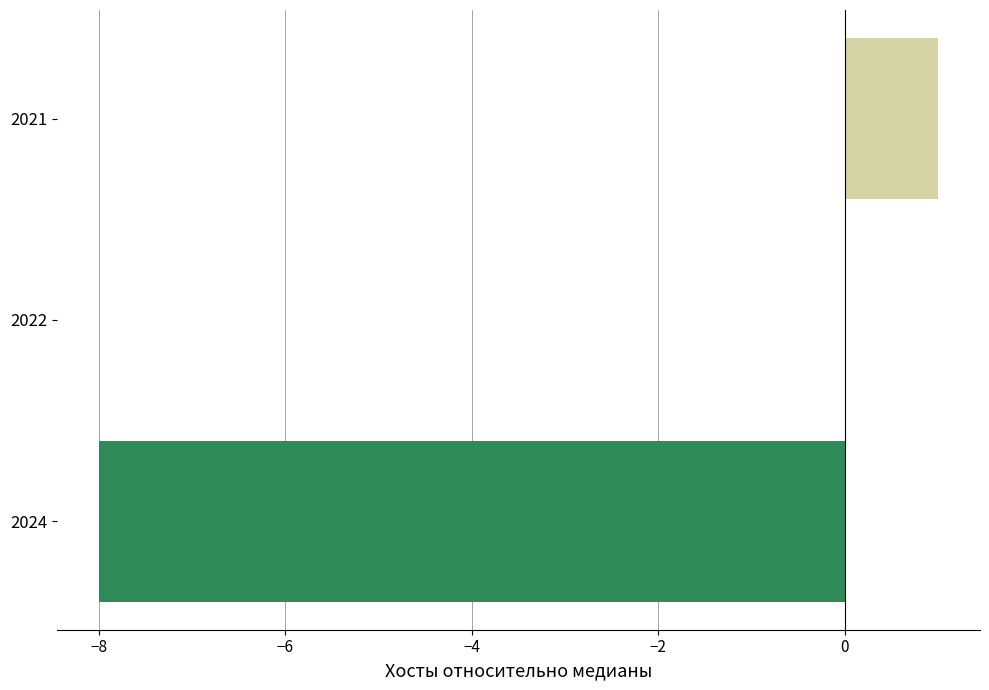

Are the bars horizontal?

Yes